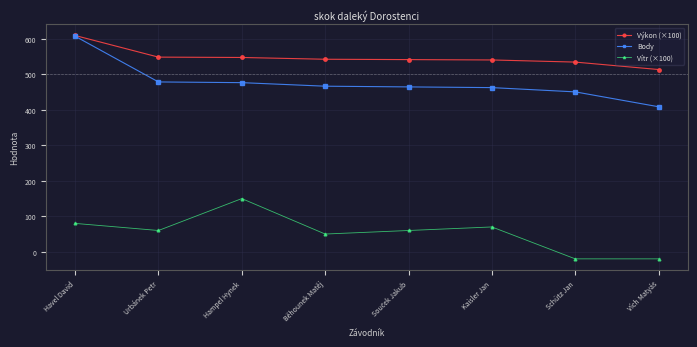

What is the sum of the Vítr (×100) values at Havel David and Běhounek Matěj?

130